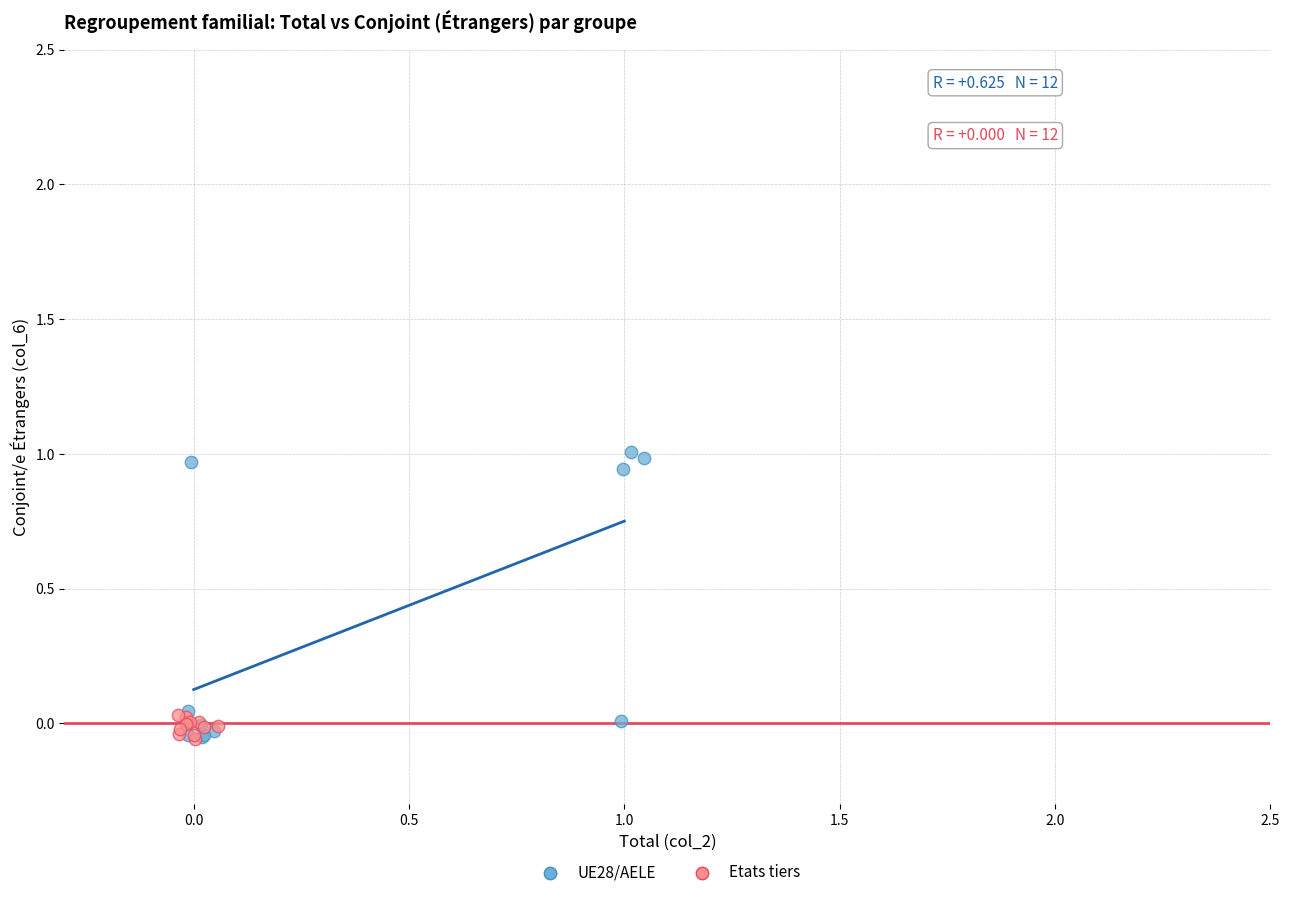

What are all the series names shown in the legend?

UE28/AELE, Etats tiers